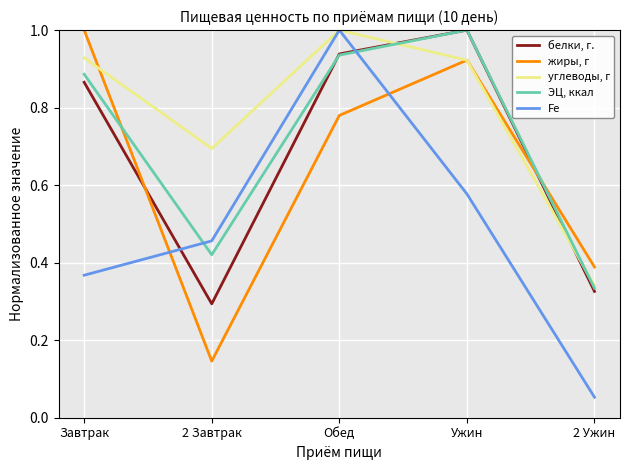

At 2 Ужин, list the series in order from smallest to largest.

Fe, белки, г., ЭЦ, ккал, углеводы, г, жиры, г